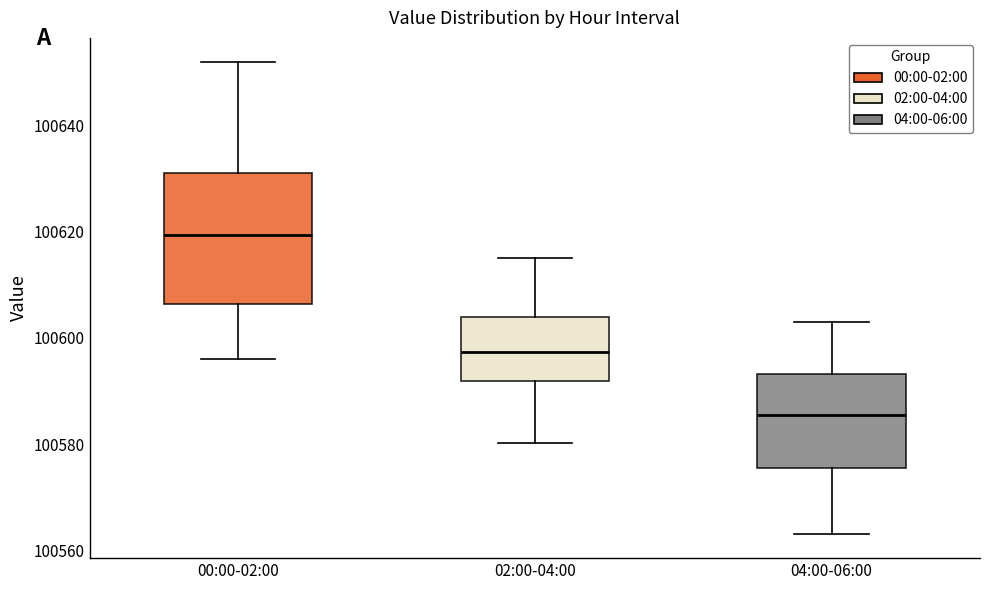

Where does the median line of the box for 00:00-02:00 sit on the y-axis? The values are not printed on the chart, so give them approximately, as read against the axis.

100620